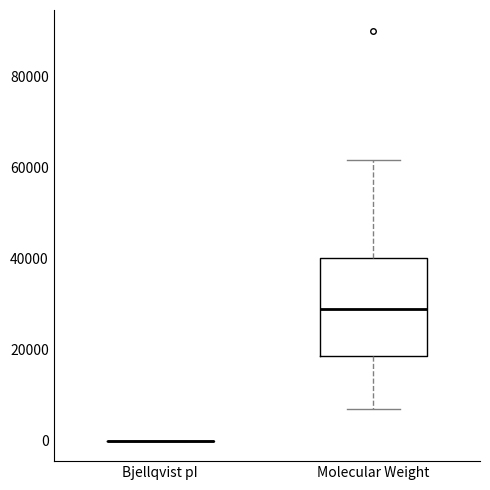

Where does the median line of the box for Molecular Weight sit on the y-axis? The values are not printed on the chart, so give them approximately, as read against the axis.

28000